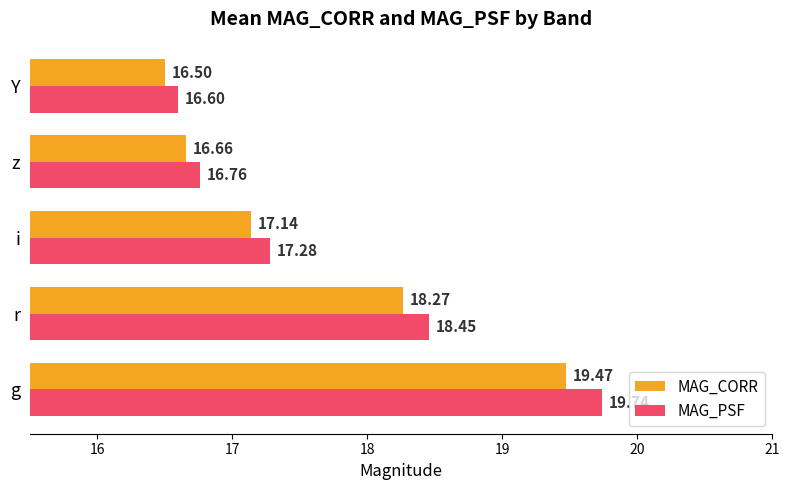

What is the total value across all series at Y?

33.1